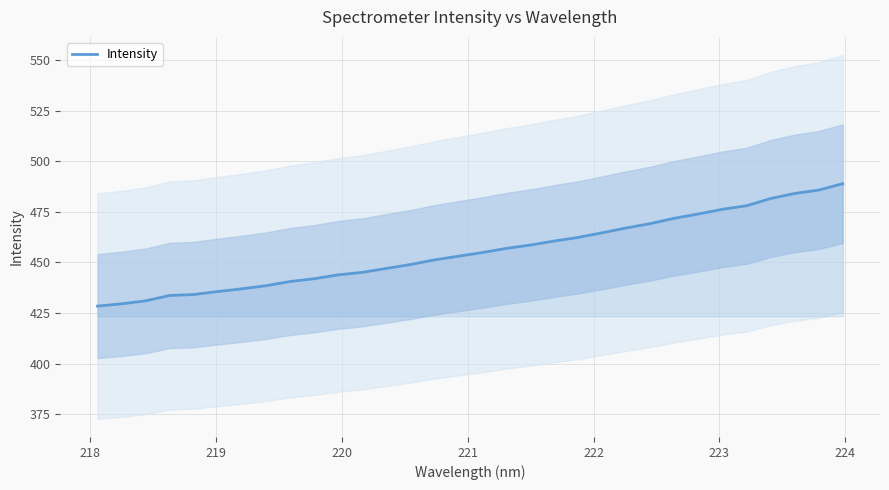

Reading left to right, extract all data points from this chart.

428.4	429.5	431.0	433.7	434.1	435.6	436.9	438.5	440.5	441.9	443.8	445.1	447.0	448.9	451.2	453.1	454.9	456.9	458.6	460.6	462.4	464.7	467.0	469.2	471.8	473.9	476.3	478.0	481.6	484.1	485.7	488.9